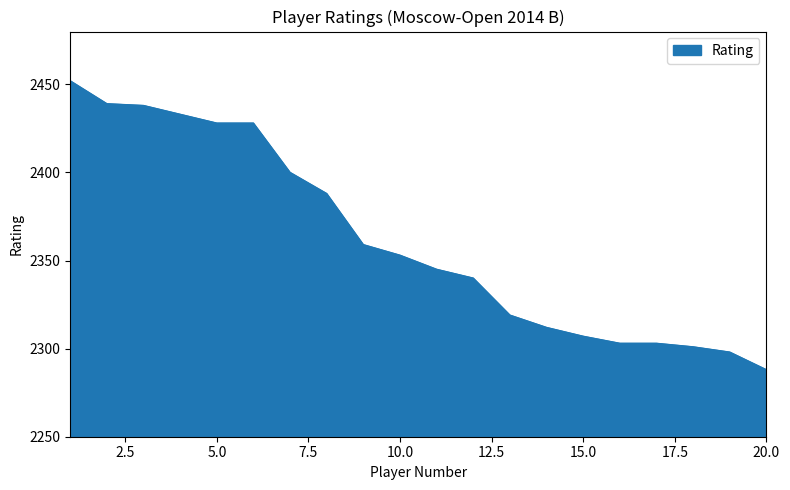

What is the maximum value shown in the chart?

2452